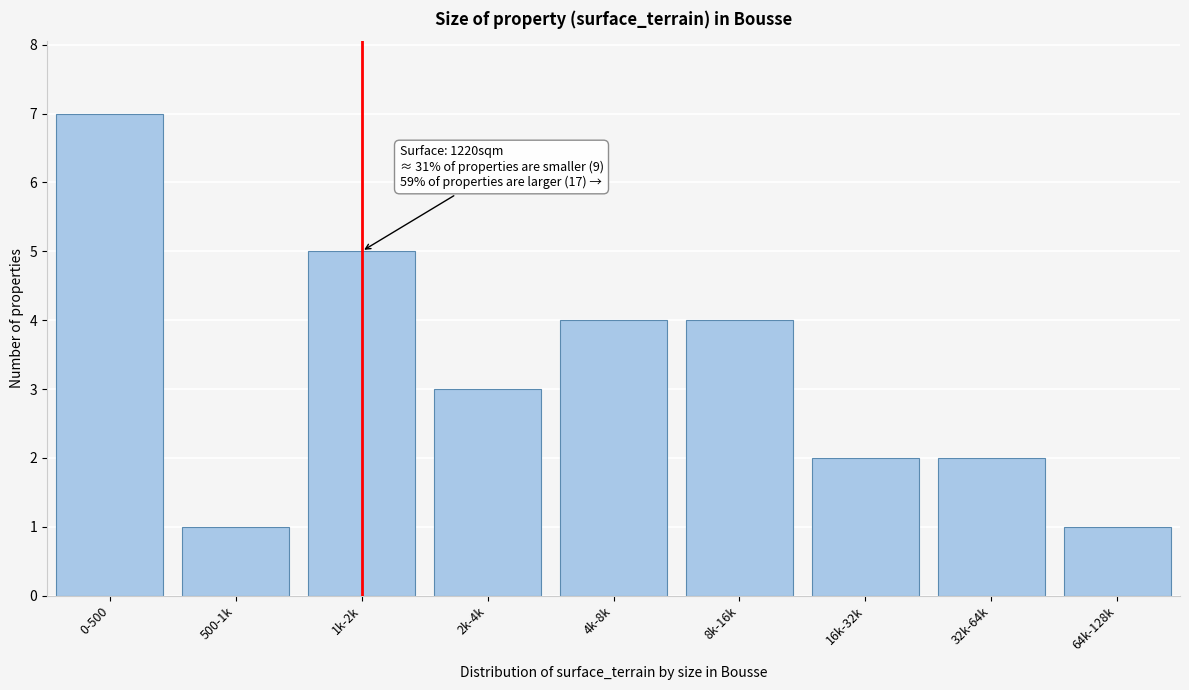

Reading left to right, extract all data points from this chart.

7	1	5	3	4	4	2	2	1